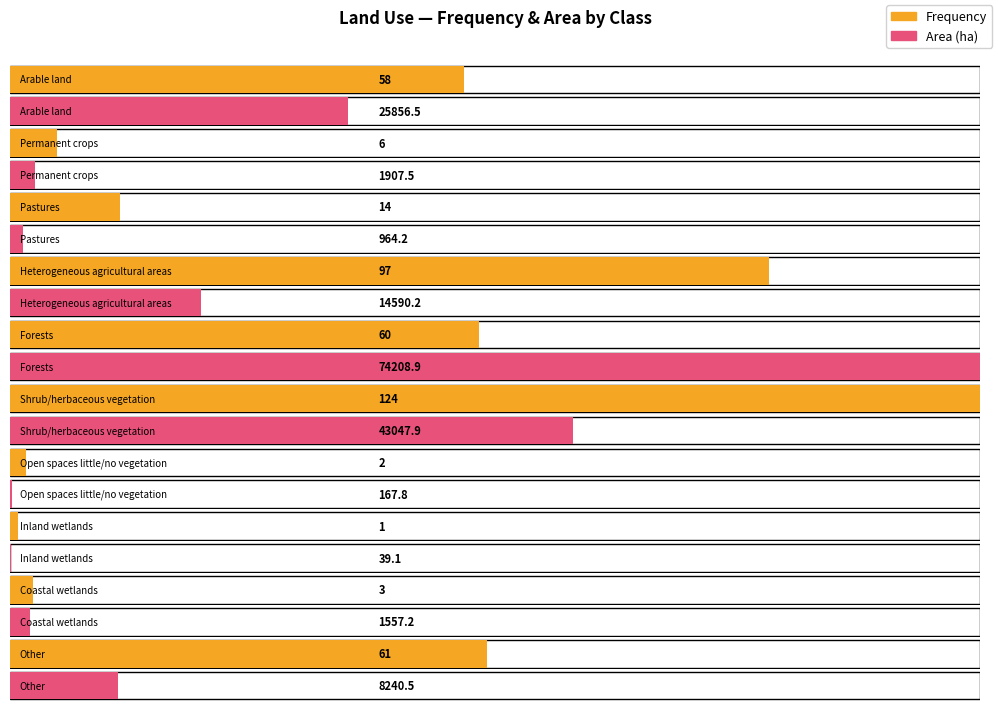

What is the maximum value shown in the chart?

74208.9